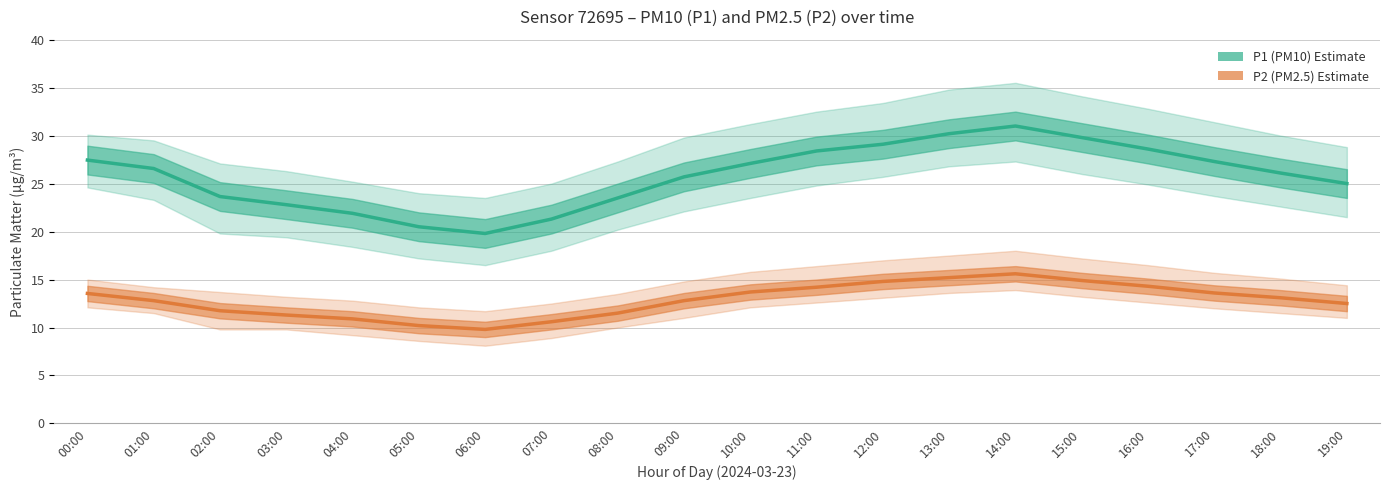

Where is the first local minimum for P1 (PM10)?

06:00